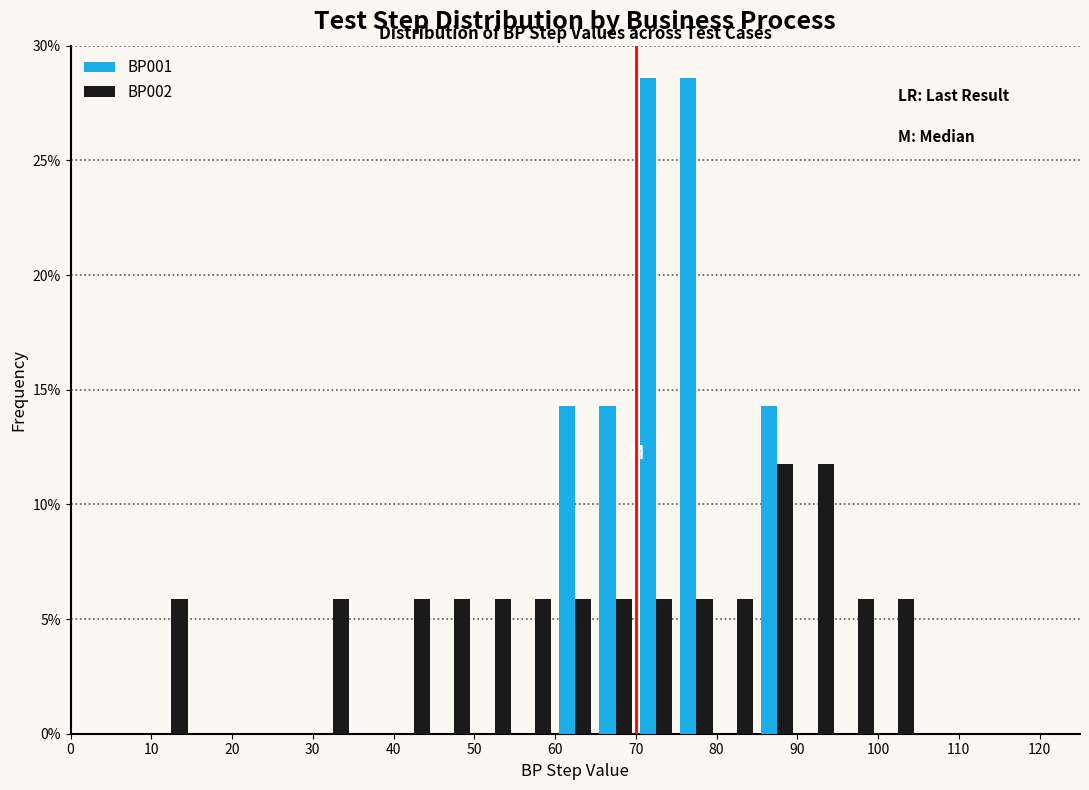

What is the height of the BP001 bar covering 60 to 65 on the x-axis? The values are not printed on the chart, so give them approximately, as read against the axis.

14.5